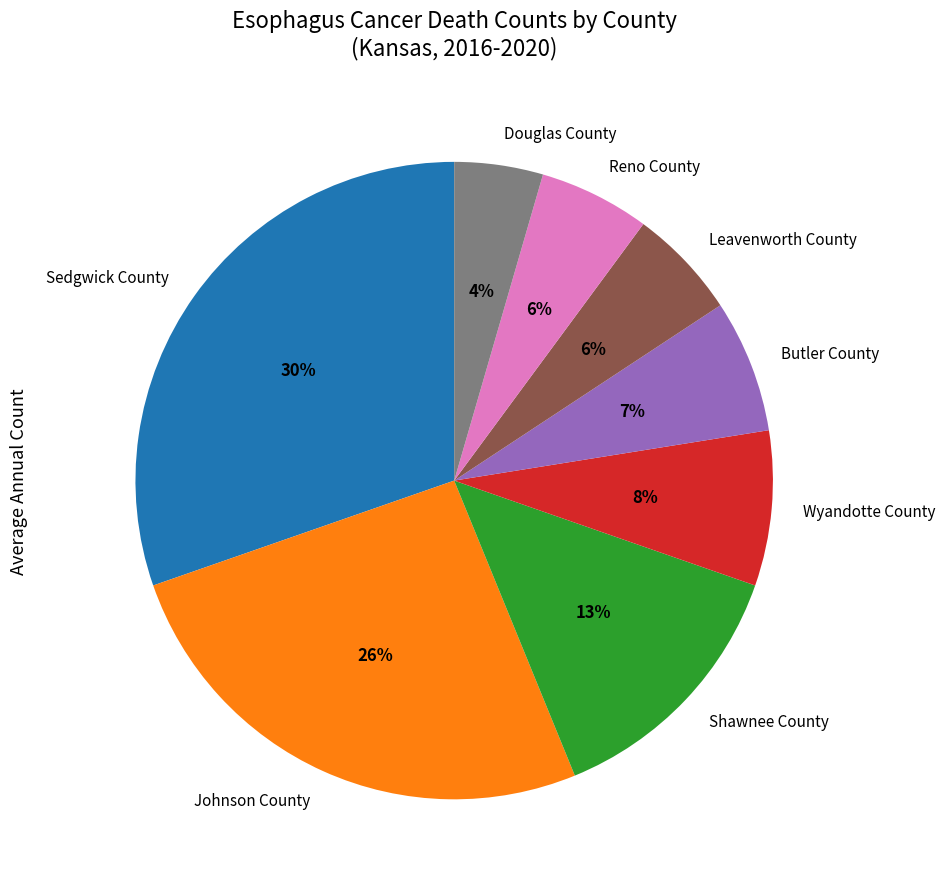

To the nearest percent, what is the difference between the largest and smallest slice percentages?

26%